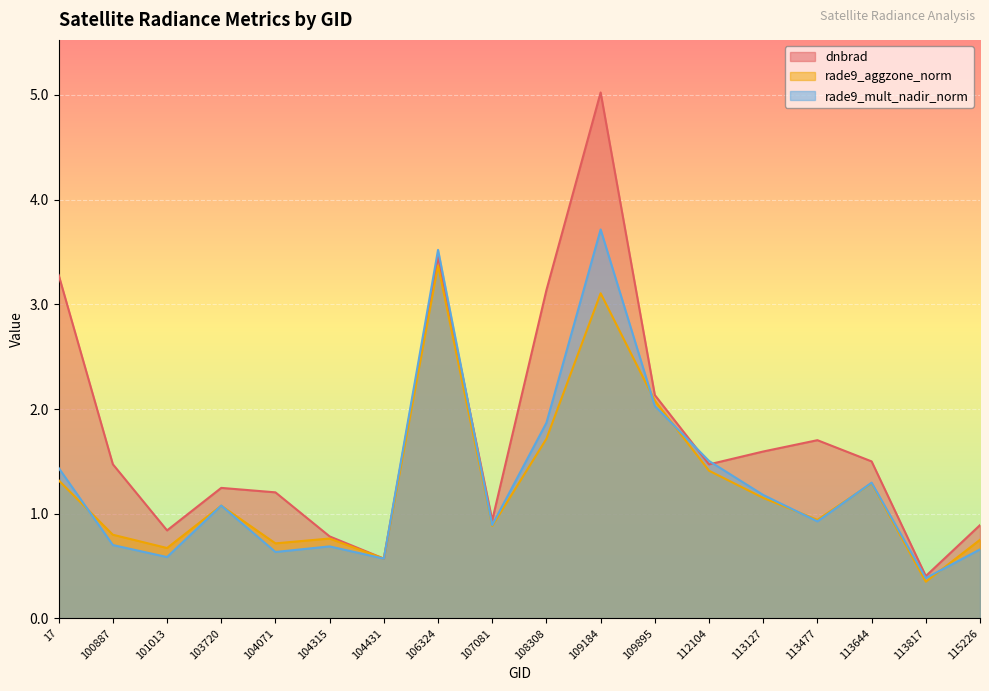

What is the approximate value of rade9_mult_nadir_norm at 103720?

1.1